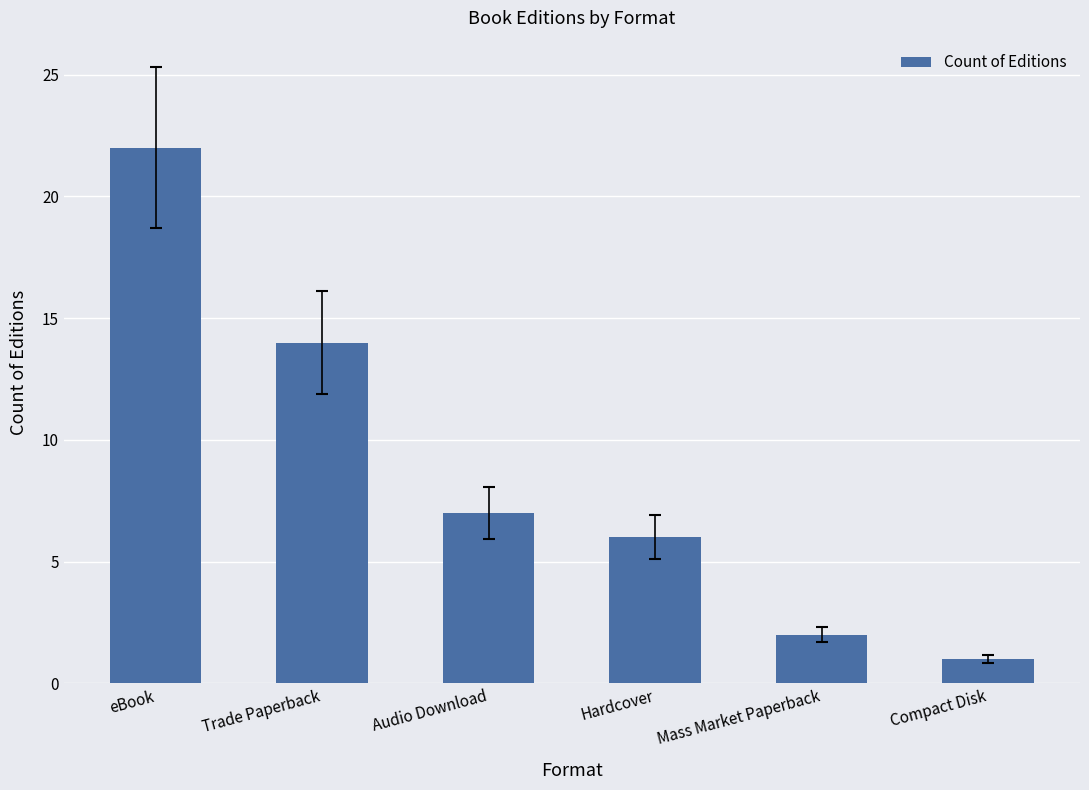

Rank the categories by value from highest to lowest.

eBook, Trade Paperback, Audio Download, Hardcover, Mass Market Paperback, Compact Disk